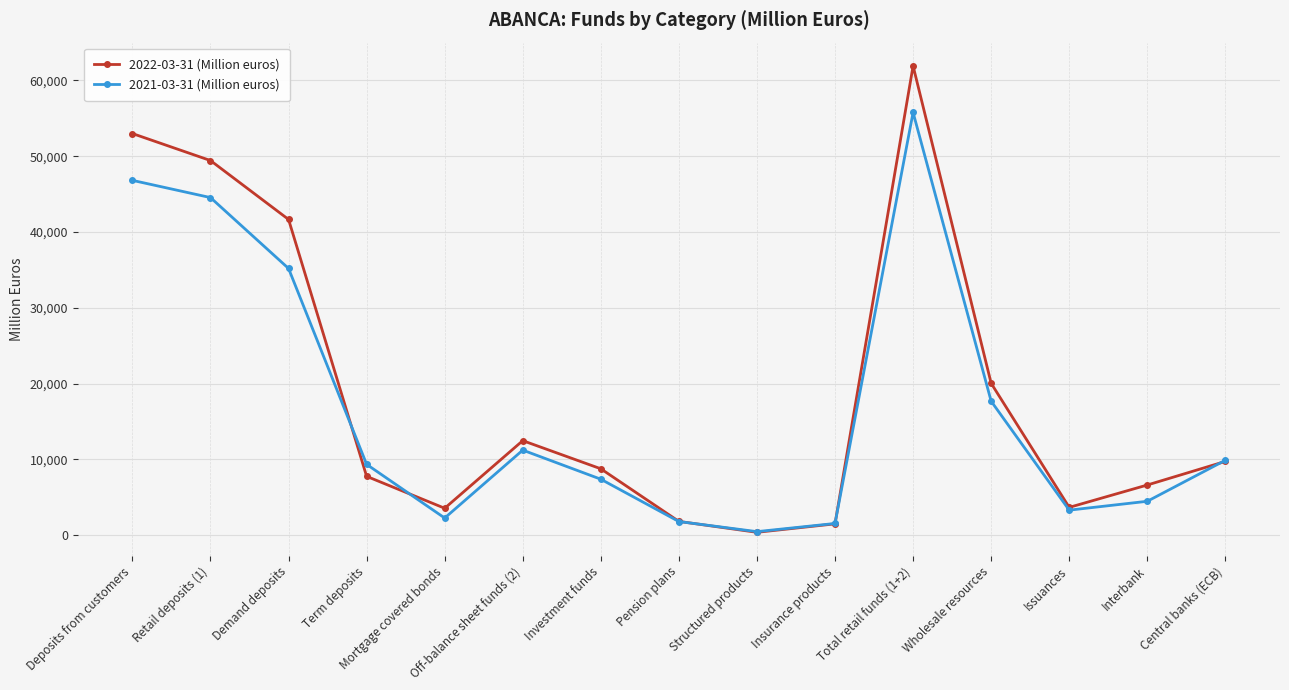

How many lines are shown in the chart?

2